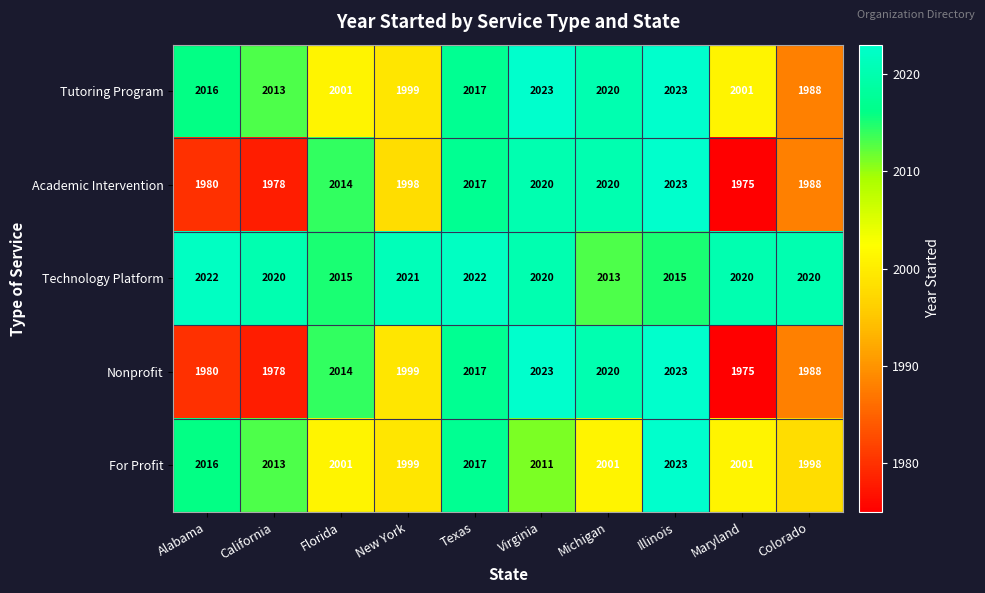

Which series has the largest total across all categories?

Technology Platform